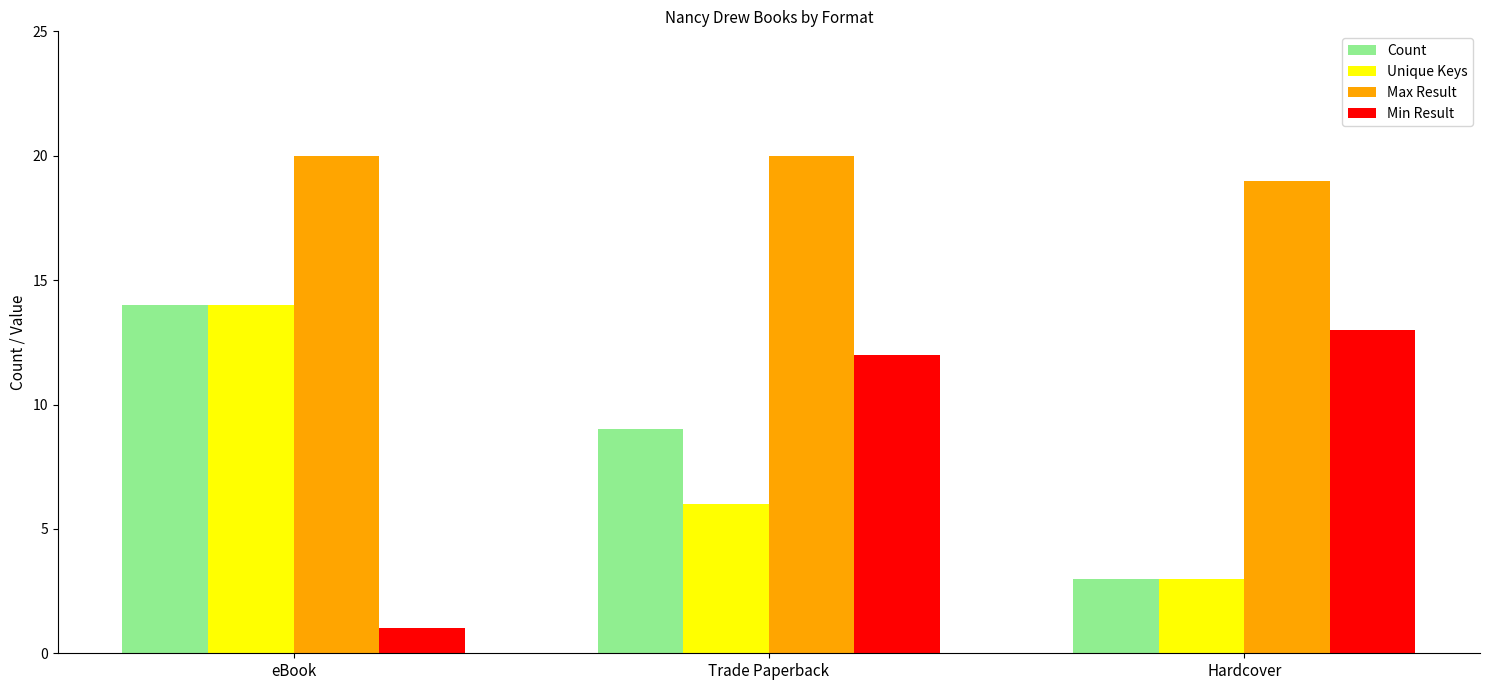

Reading left to right, list all the values displayed in this chart.

Count: 14	9	3
Unique Keys: 14	6	3
Max Result: 20	20	19
Min Result: 1	12	13